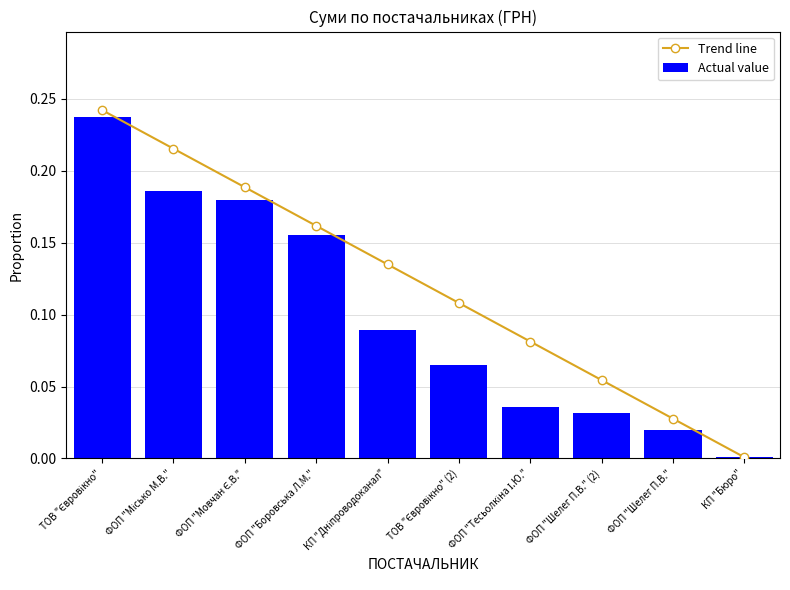

Which series has the largest total across all categories?

Trend line